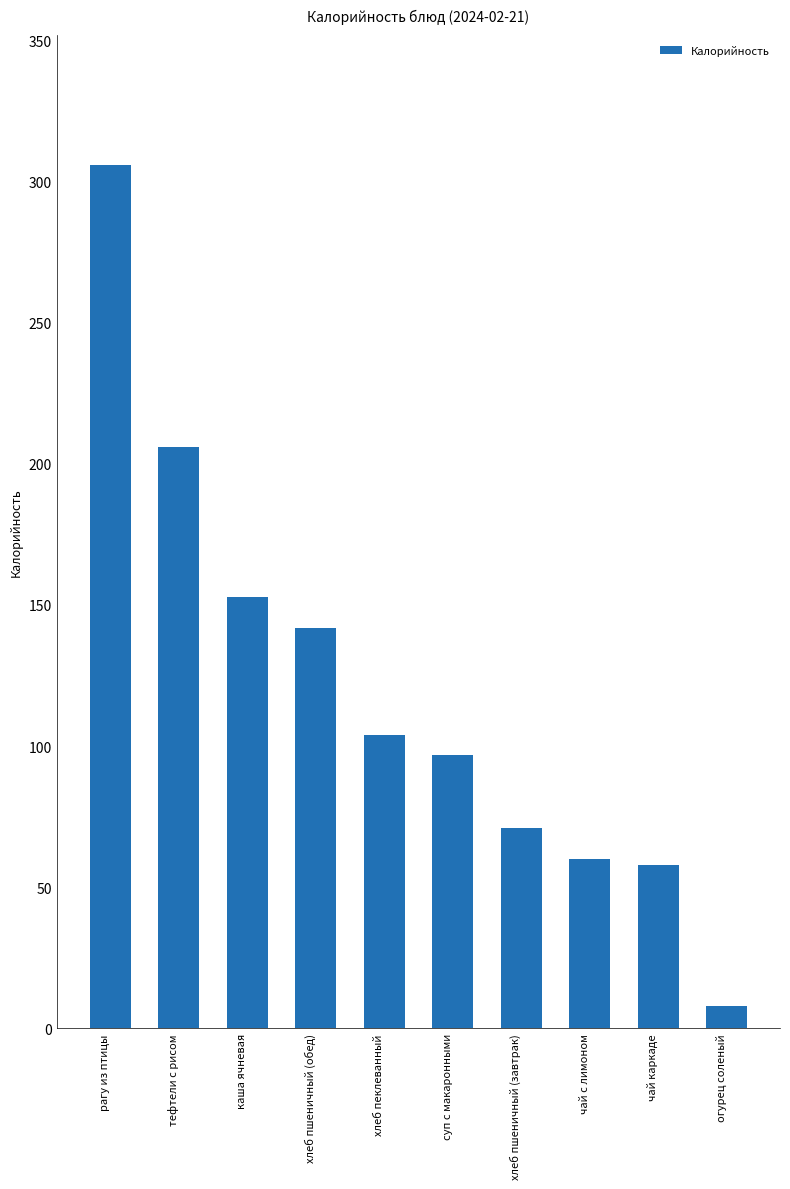

How many data points does each series have?

10